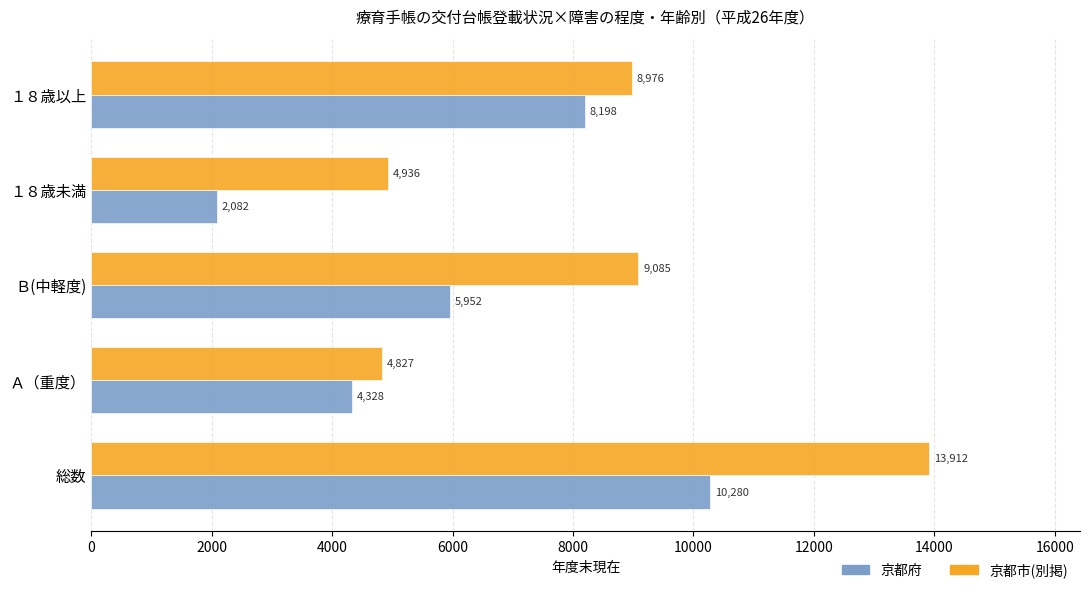

True or false: 京都府 has a value of 8198 at １８歳以上.

True